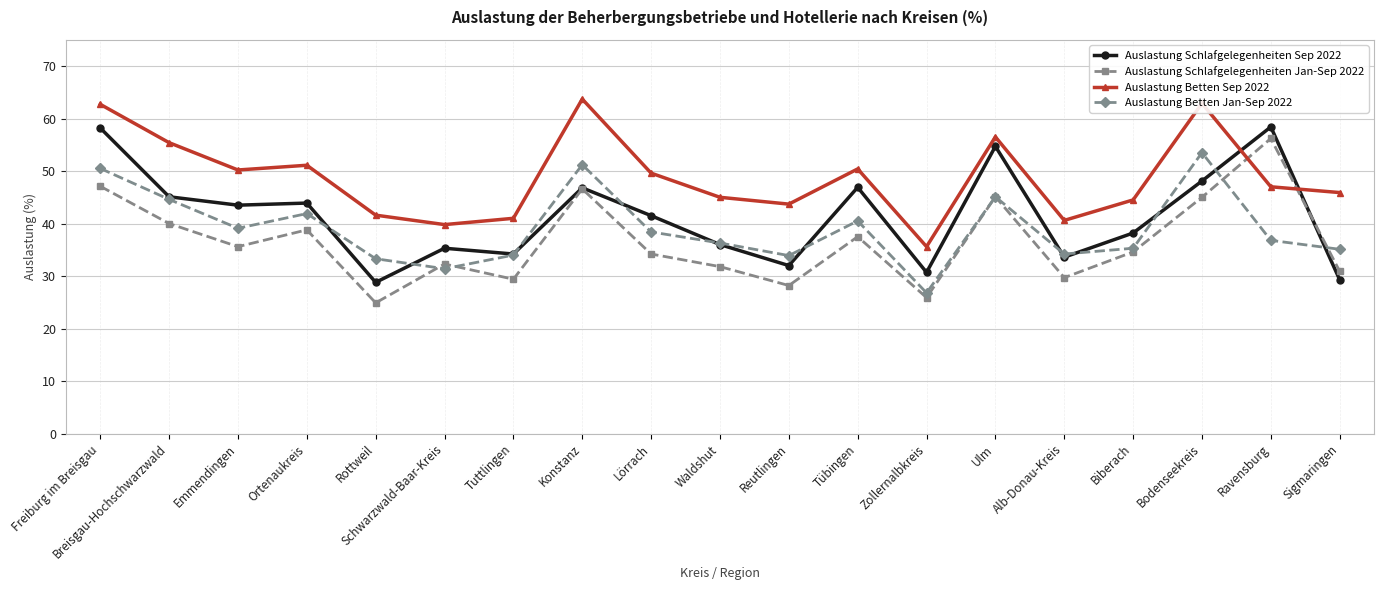

Which category has the lowest value across all series?

Rottweil